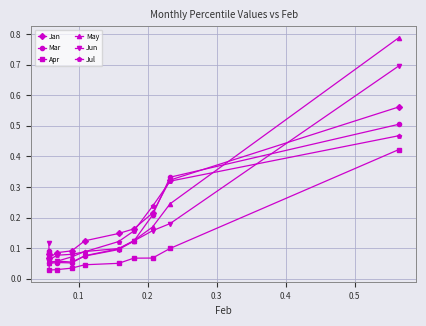

What is the maximum value for Jun?

0.7